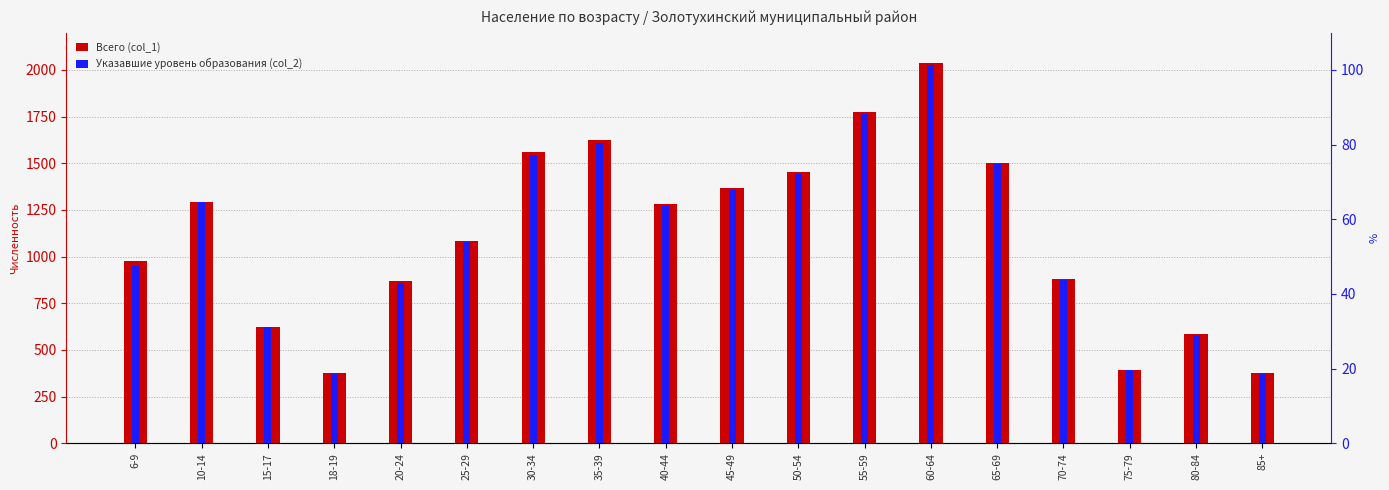

What is the total value across all series at 65-69?

2998